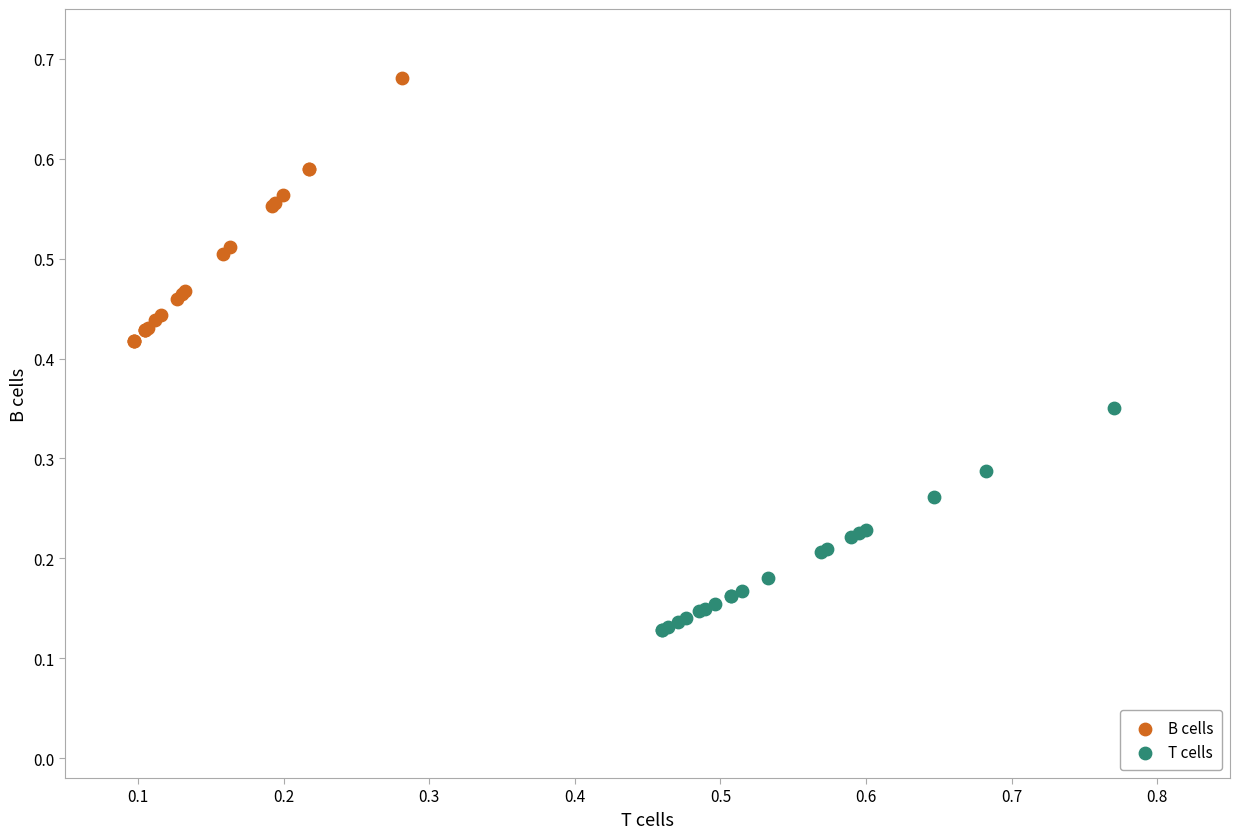

Which series reaches the minimum Y coordinate?

T cells